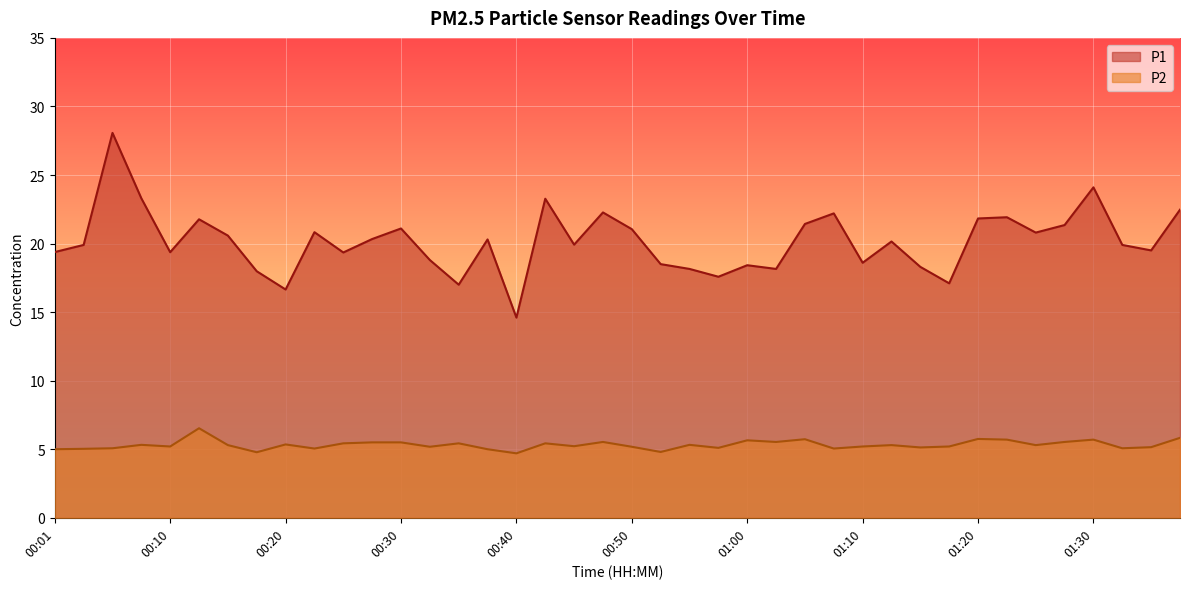

True or false: P1 and P2 intersect in this chart.

False